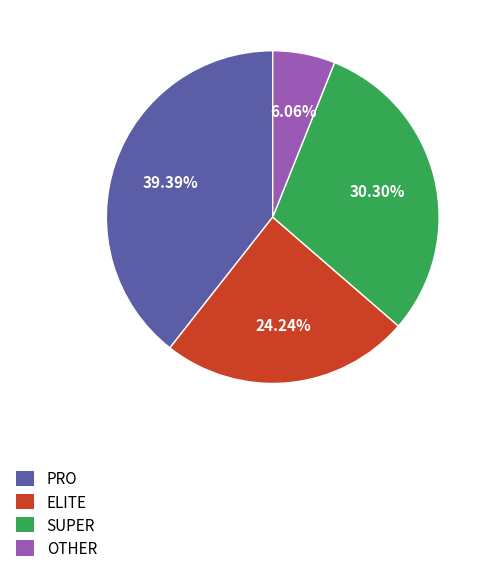

What percentage do PRO and OTHER together represent?

45.5%